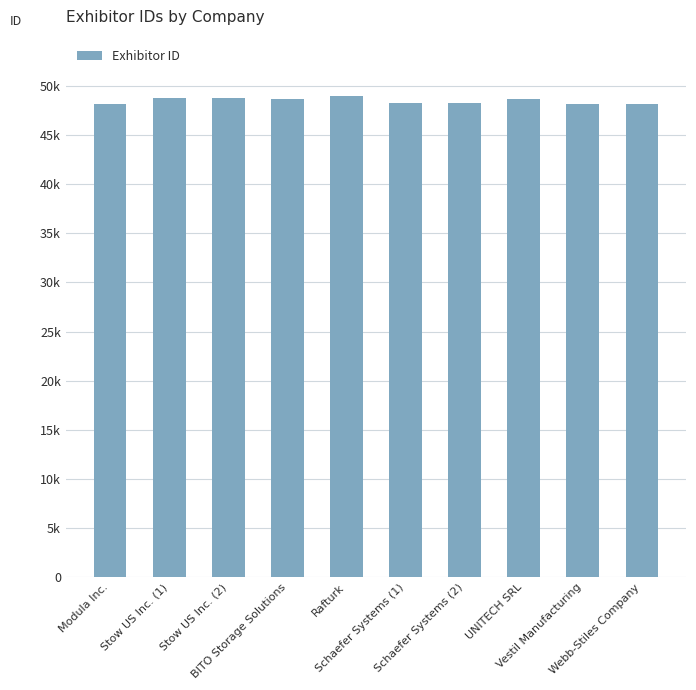

Does the chart contain any negative values?

No